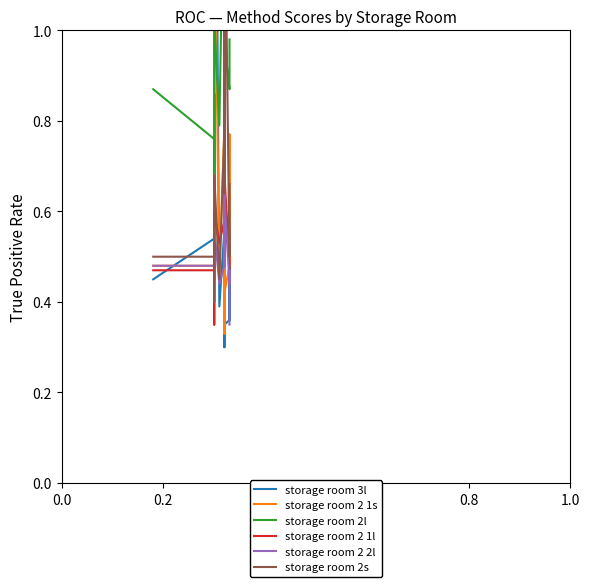

True or false: storage room 2s has more than 1 points higher than both neighbors.

True